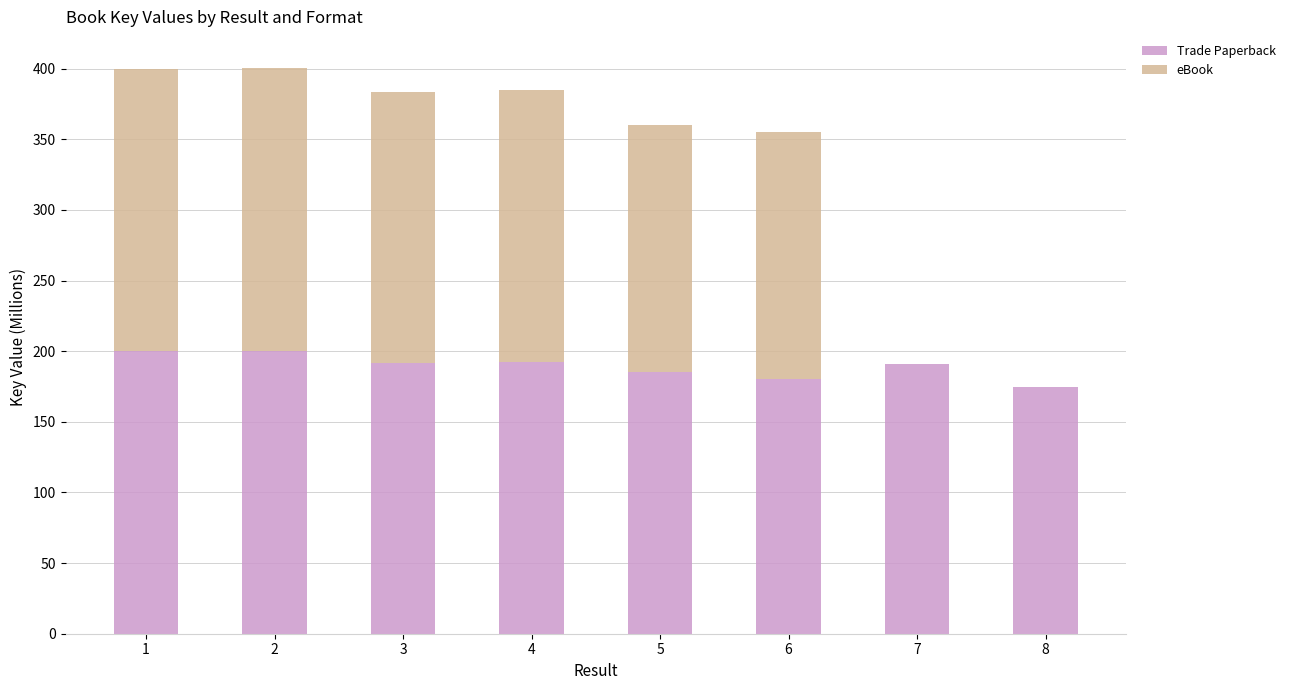

What are all the series names shown in the legend?

Trade Paperback, eBook